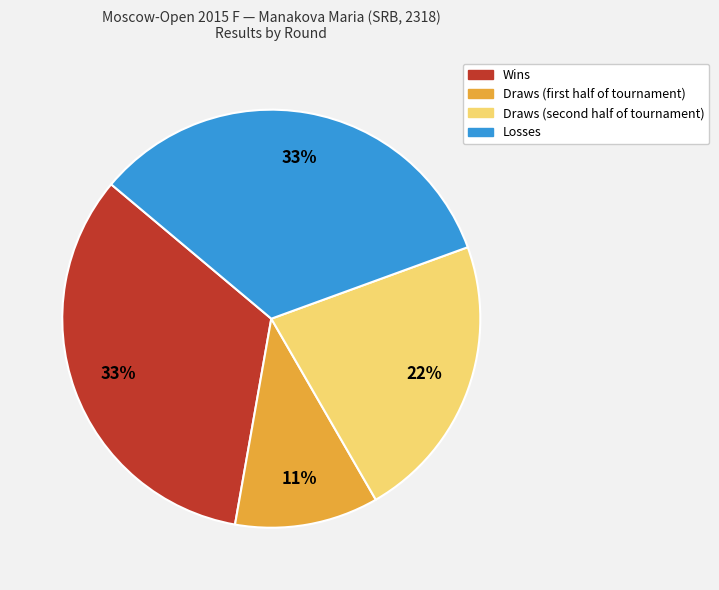

Is there any slice that represents more than half of the pie?

No